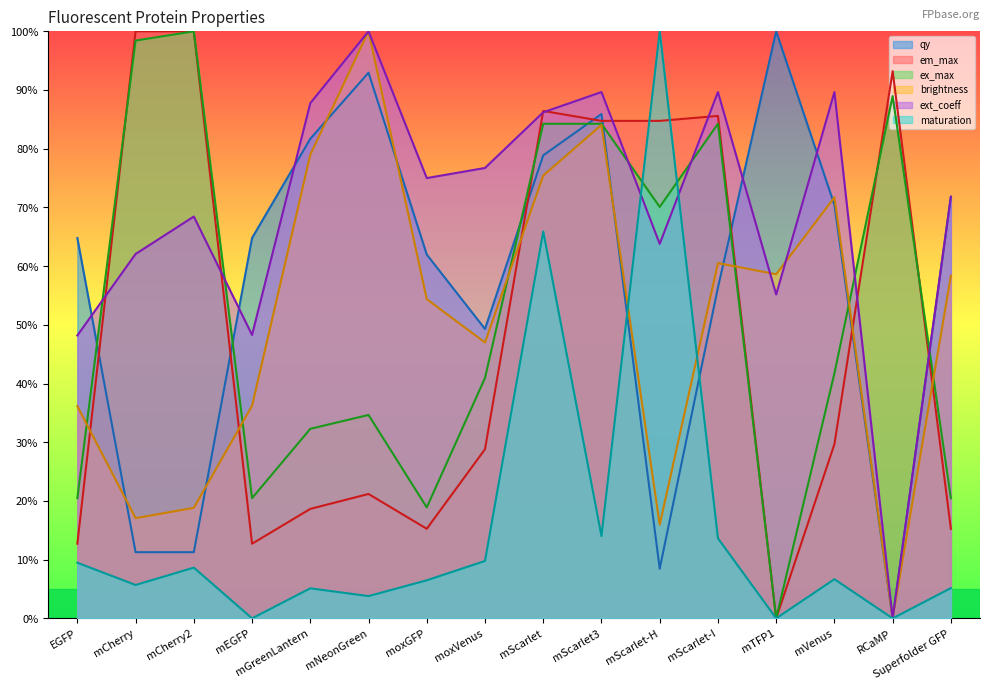

Reading left to right, what are all the values shown in this chart?

states.0.qy: 0.6	0.1	0.1	0.6	0.8	0.9	0.6	0.5	0.8	0.9	0.1	0.6	1.0	0.7	0.0	0.7
states.0.em_max: 0.1	1.0	1.0	0.1	0.2	0.2	0.2	0.3	0.9	0.8	0.8	0.9	0.0	0.3	0.9	0.2
states.0.ex_max: 0.2	1.0	1.0	0.2	0.3	0.3	0.2	0.4	0.8	0.8	0.7	0.8	0.0	0.4	0.9	0.2
states.0.brightness: 0.4	0.2	0.2	0.4	0.8	1.0	0.5	0.5	0.8	0.8	0.2	0.6	0.6	0.7	0.0	0.6
states.0.ext_coeff: 0.5	0.6	0.7	0.5	0.9	1.0	0.8	0.8	0.9	0.9	0.6	0.9	0.6	0.9	0.0	0.7
states.0.maturation: 0.1	0.1	0.1	0.0	0.1	0.0	0.1	0.1	0.7	0.1	1.0	0.1	0.0	0.1	0.0	0.1